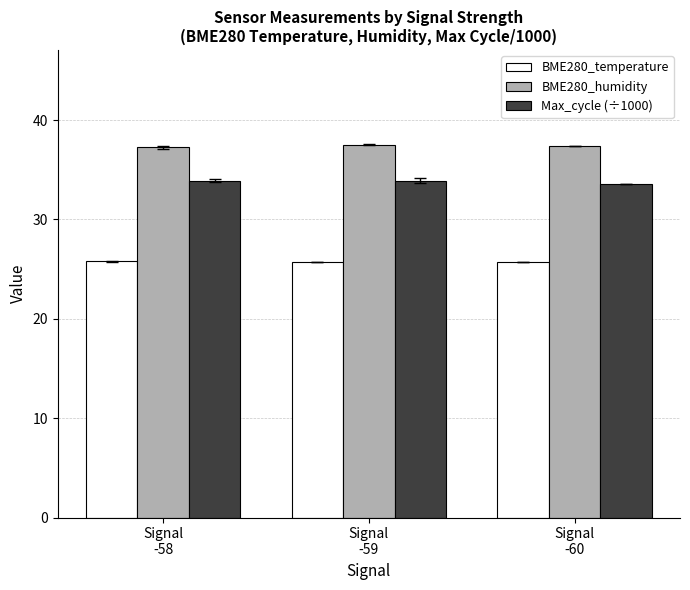

List the series in order of their peak value, highest first.

BME280_humidity, Max_cycle (÷1000), BME280_temperature